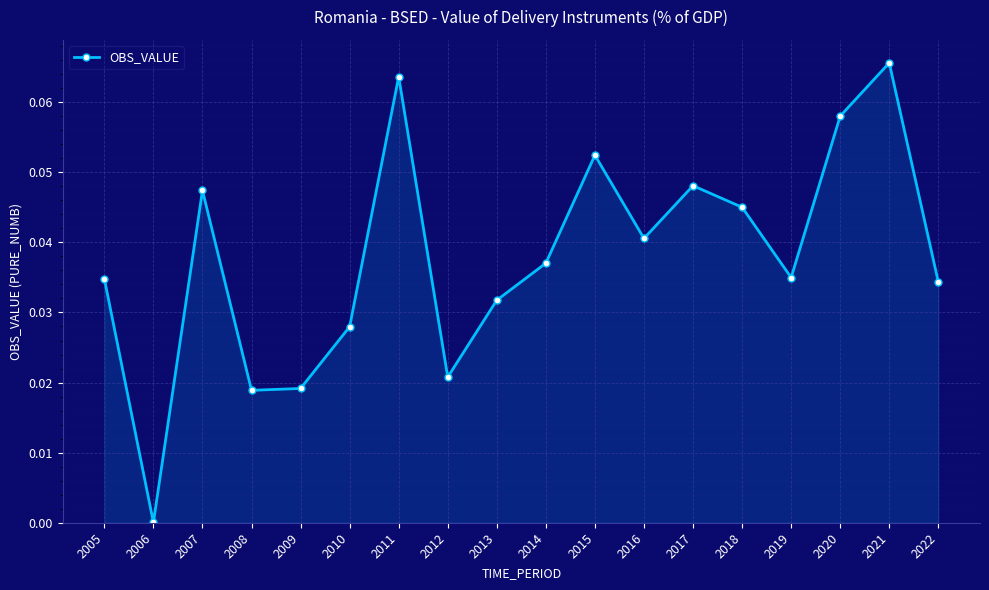

The value at 2016 is 0.1. True or false?

False